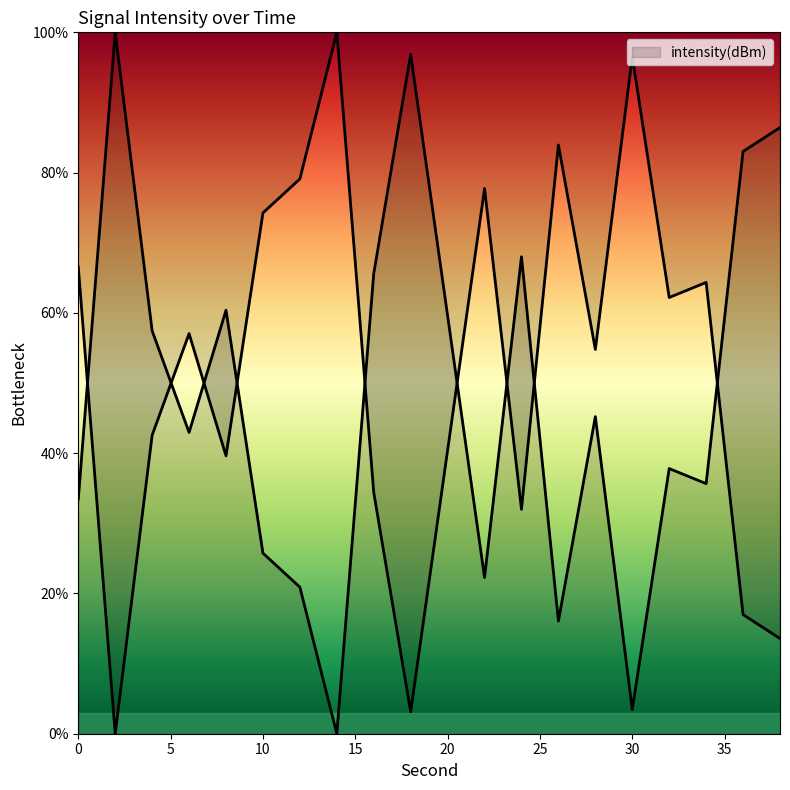

What is the sum of all values?

1039.2